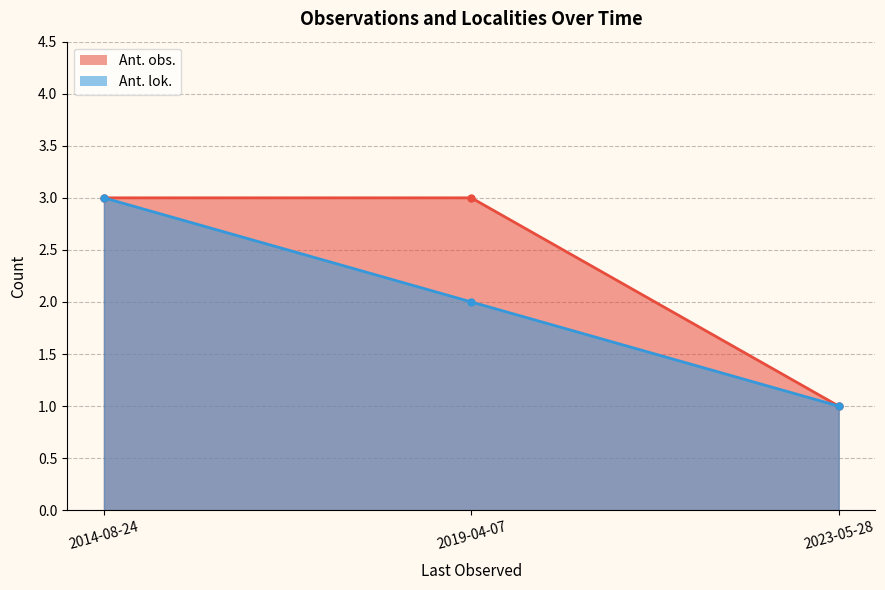

At which category is the sum across all series the highest?

2014-08-24